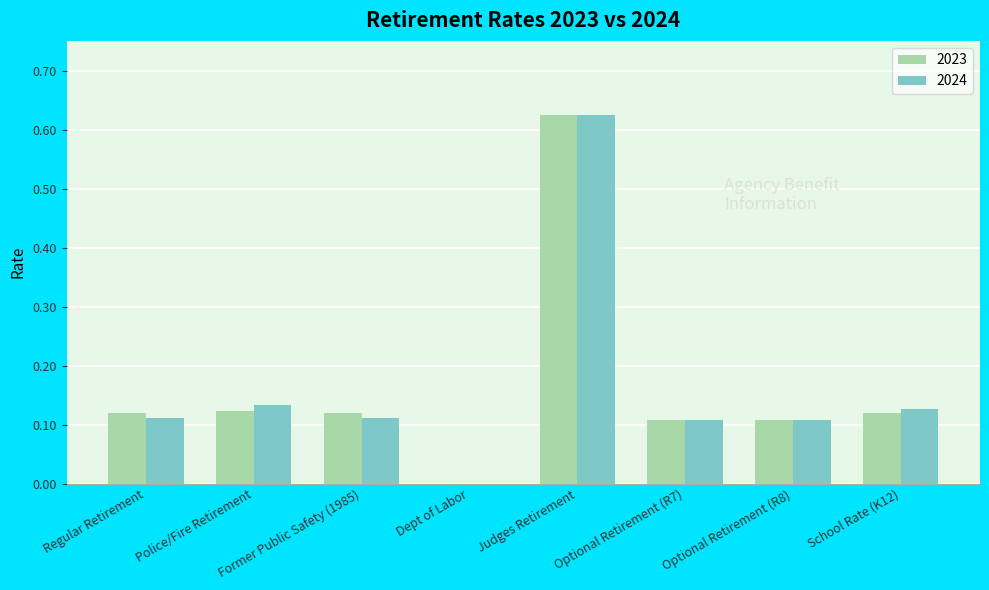

Which label corresponds to the largest value in the chart?

Judges Retirement